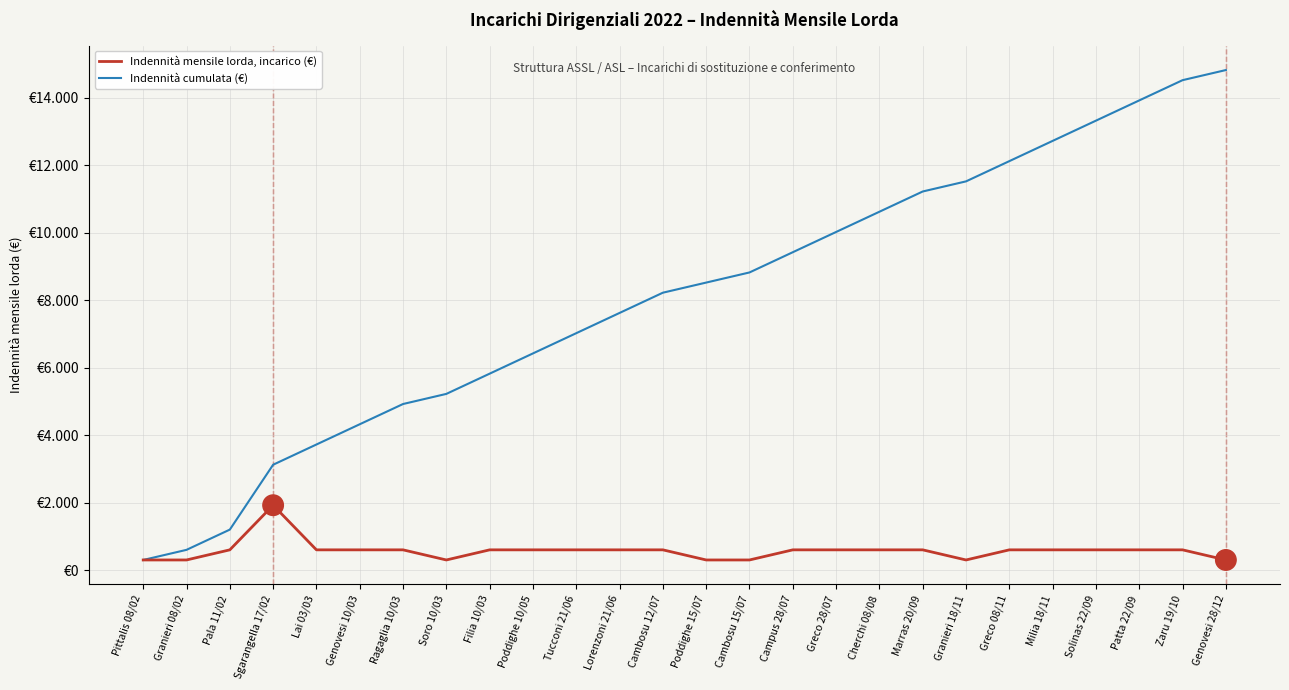

What is the total value across all series at Marras 20/09?

11823.1